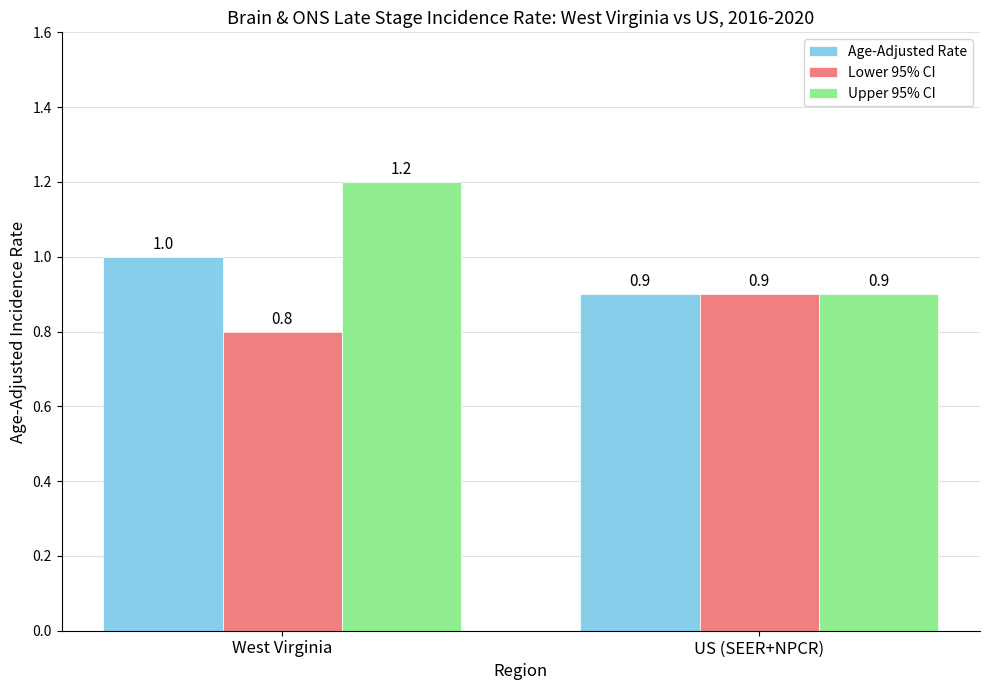

Which series has the largest range (max minus min)?

Upper 95% CI